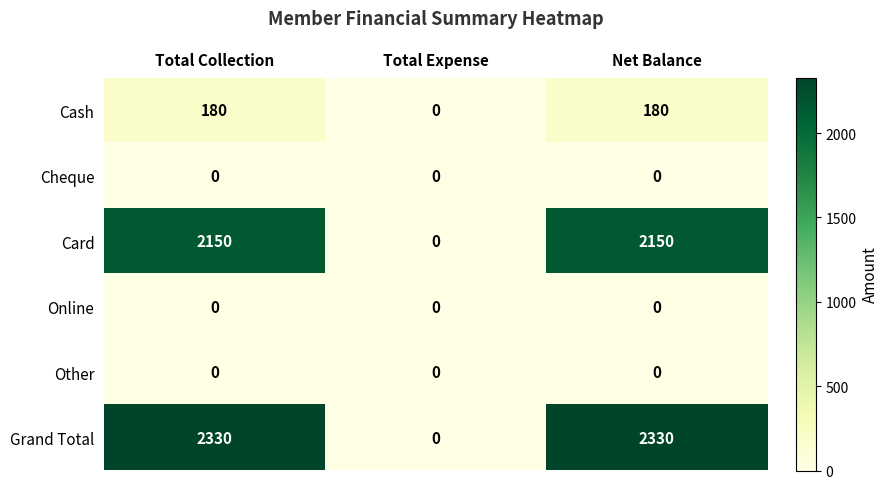

Reading left to right, extract all data points from this chart.

Cash: Total Collection=180	Total Expense=0	Net Balance=180
Cheque: Total Collection=0	Total Expense=0	Net Balance=0
Card: Total Collection=2150	Total Expense=0	Net Balance=2150
Online: Total Collection=0	Total Expense=0	Net Balance=0
Other: Total Collection=0	Total Expense=0	Net Balance=0
Grand Total: Total Collection=2330	Total Expense=0	Net Balance=2330